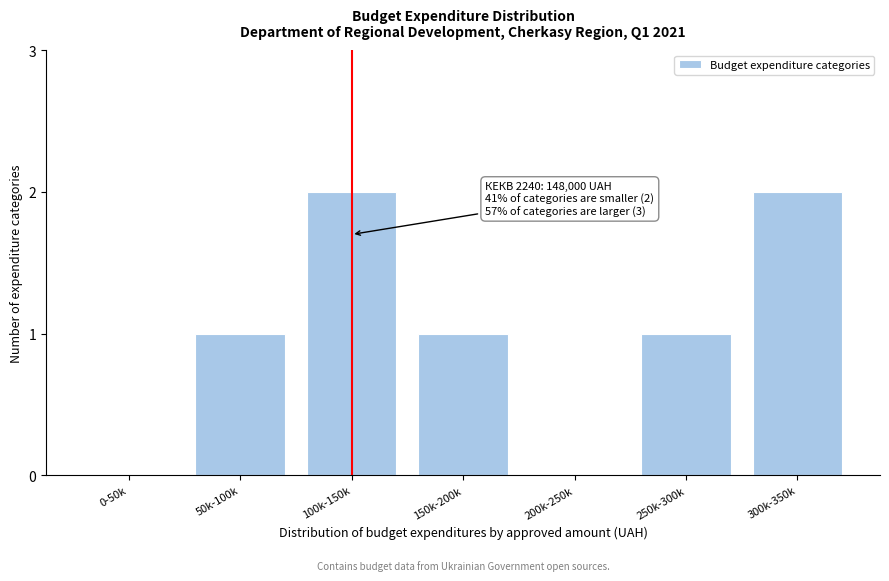

Reading right to left, transcribe all the data shown in this chart.

300k-350k=2	250k-300k=1	200k-250k=0	150k-200k=1	100k-150k=2	50k-100k=1	0-50k=0